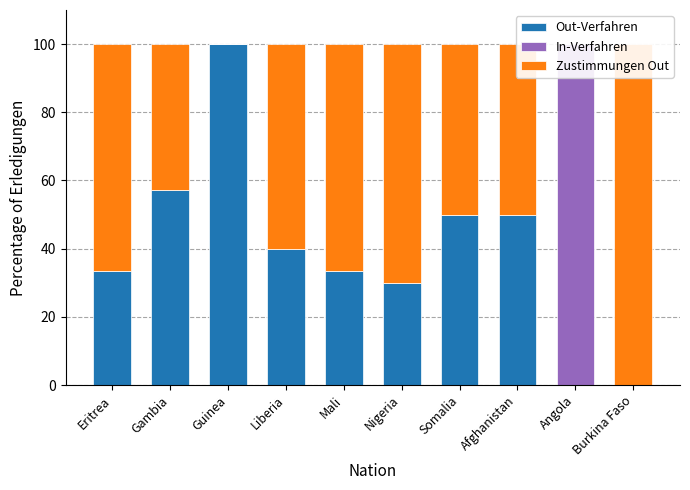

What is the difference between the second highest and minimum values in the Zustimmungen Out series?

70.0